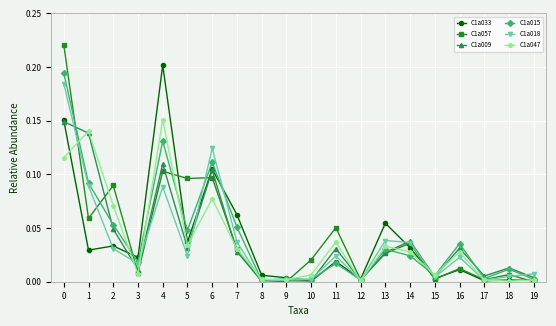

True or false: C1a018 has more than 2 points higher than both neighbors.

True